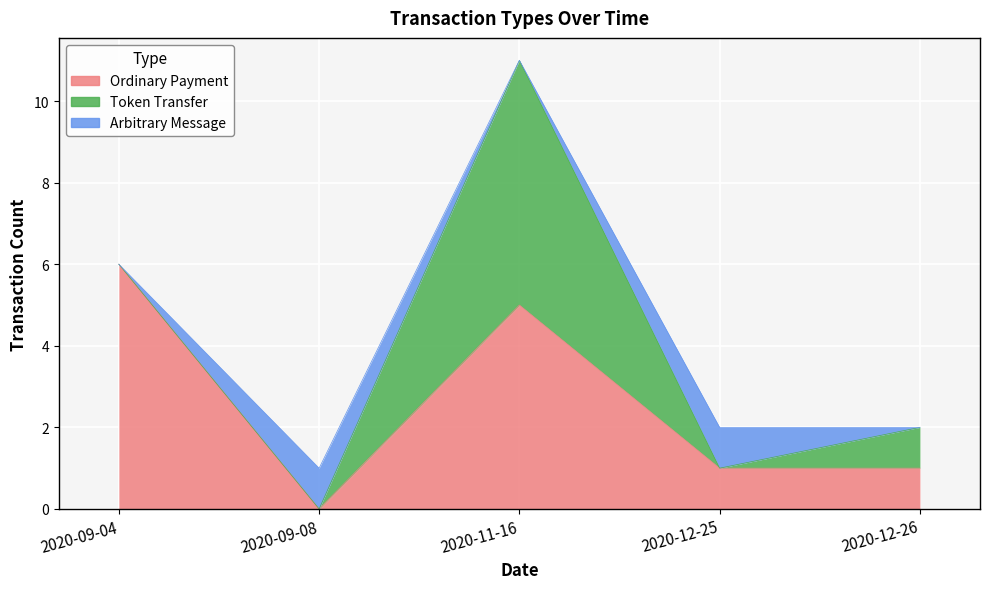

At which category is the sum across all series the highest?

2020-11-16